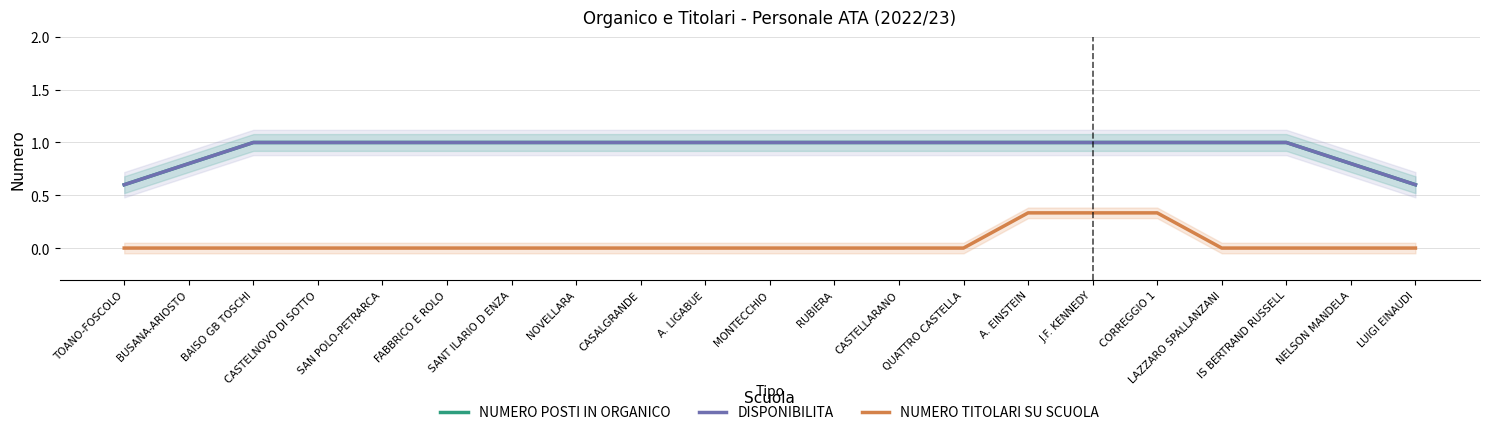

Which series has the largest range (max minus min)?

NUMERO POSTI IN ORGANICO